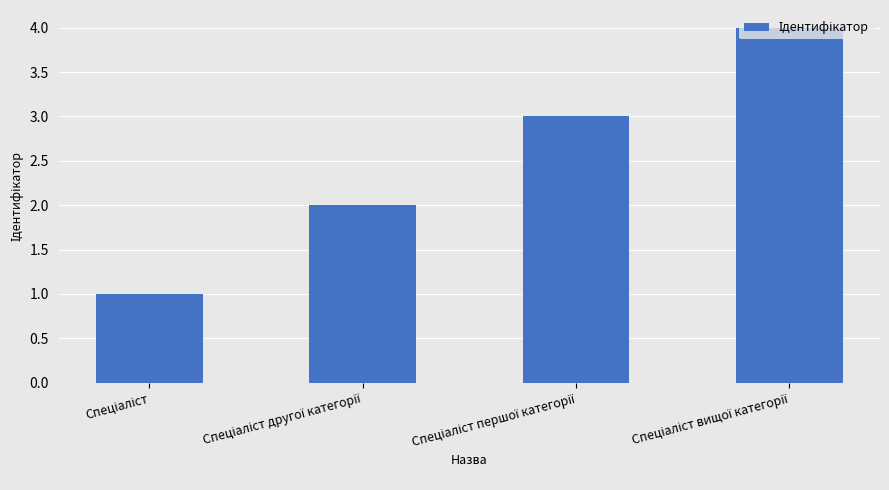

Count the number of data series in this chart.

1